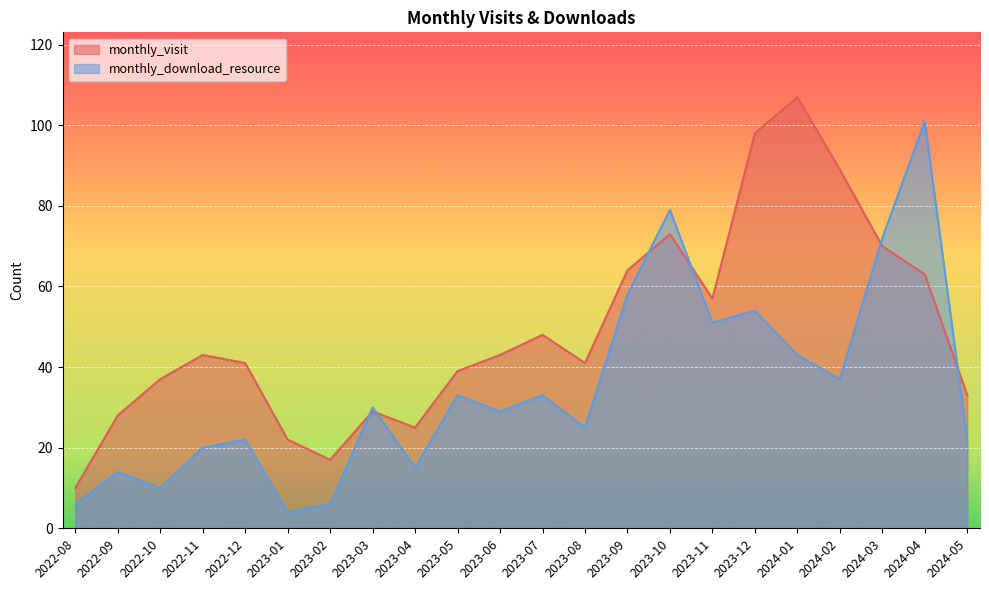

What is the total value across all series at 2022-11?

63